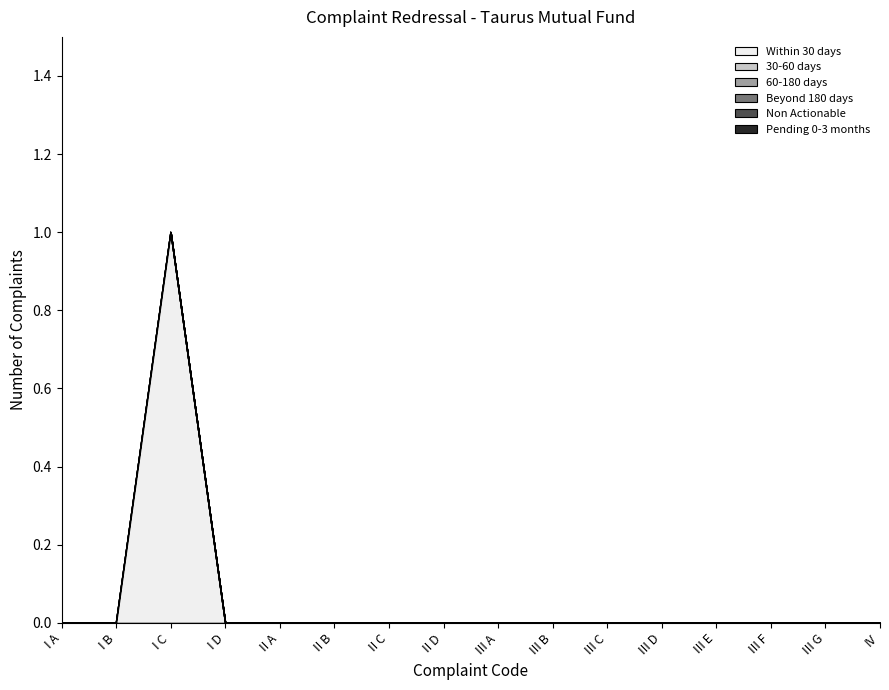

Reading right to left, extract all data points from this chart.

Within 30 days: IV=0	III G=0	III F=0	III E=0	III D=0	III C=0	III B=0	III A=0	II D=0	II C=0	II B=0	II A=0	I D=0	I C=1	I B=0	I A=0
30-60 days: IV=0	III G=0	III F=0	III E=0	III D=0	III C=0	III B=0	III A=0	II D=0	II C=0	II B=0	II A=0	I D=0	I C=0	I B=0	I A=0
60-180 days: IV=0	III G=0	III F=0	III E=0	III D=0	III C=0	III B=0	III A=0	II D=0	II C=0	II B=0	II A=0	I D=0	I C=0	I B=0	I A=0
Beyond 180 days: IV=0	III G=0	III F=0	III E=0	III D=0	III C=0	III B=0	III A=0	II D=0	II C=0	II B=0	II A=0	I D=0	I C=0	I B=0	I A=0
Non Actionable: IV=0	III G=0	III F=0	III E=0	III D=0	III C=0	III B=0	III A=0	II D=0	II C=0	II B=0	II A=0	I D=0	I C=0	I B=0	I A=0
Pending 0-3 months: IV=0	III G=0	III F=0	III E=0	III D=0	III C=0	III B=0	III A=0	II D=0	II C=0	II B=0	II A=0	I D=0	I C=0	I B=0	I A=0